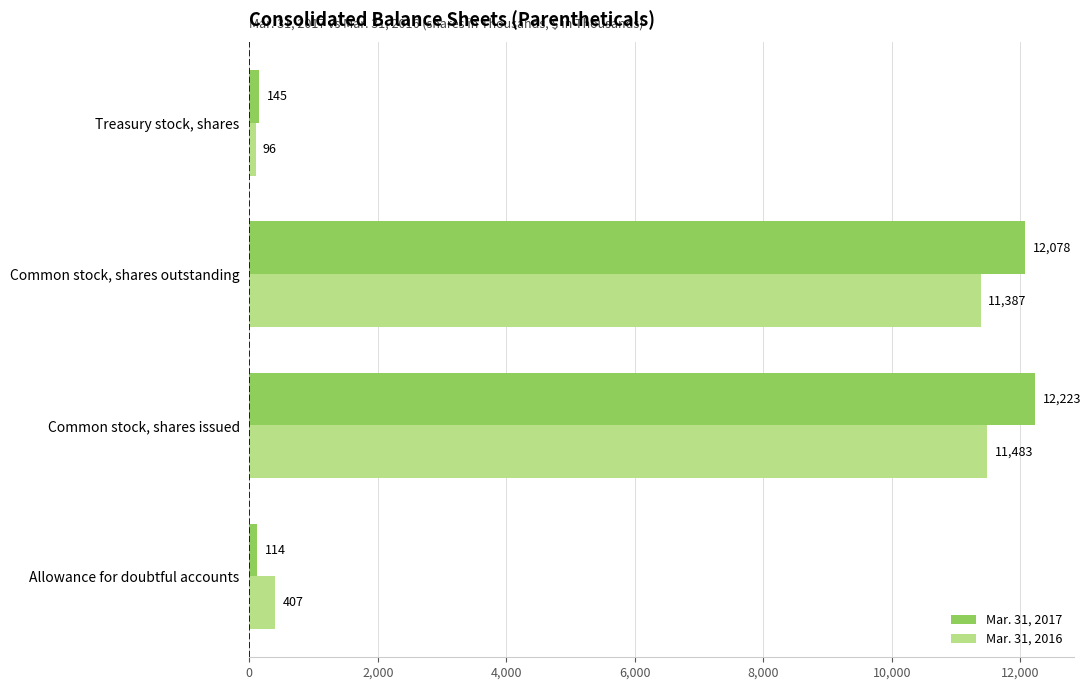

At which category is the sum across all series the highest?

Common stock, shares issued